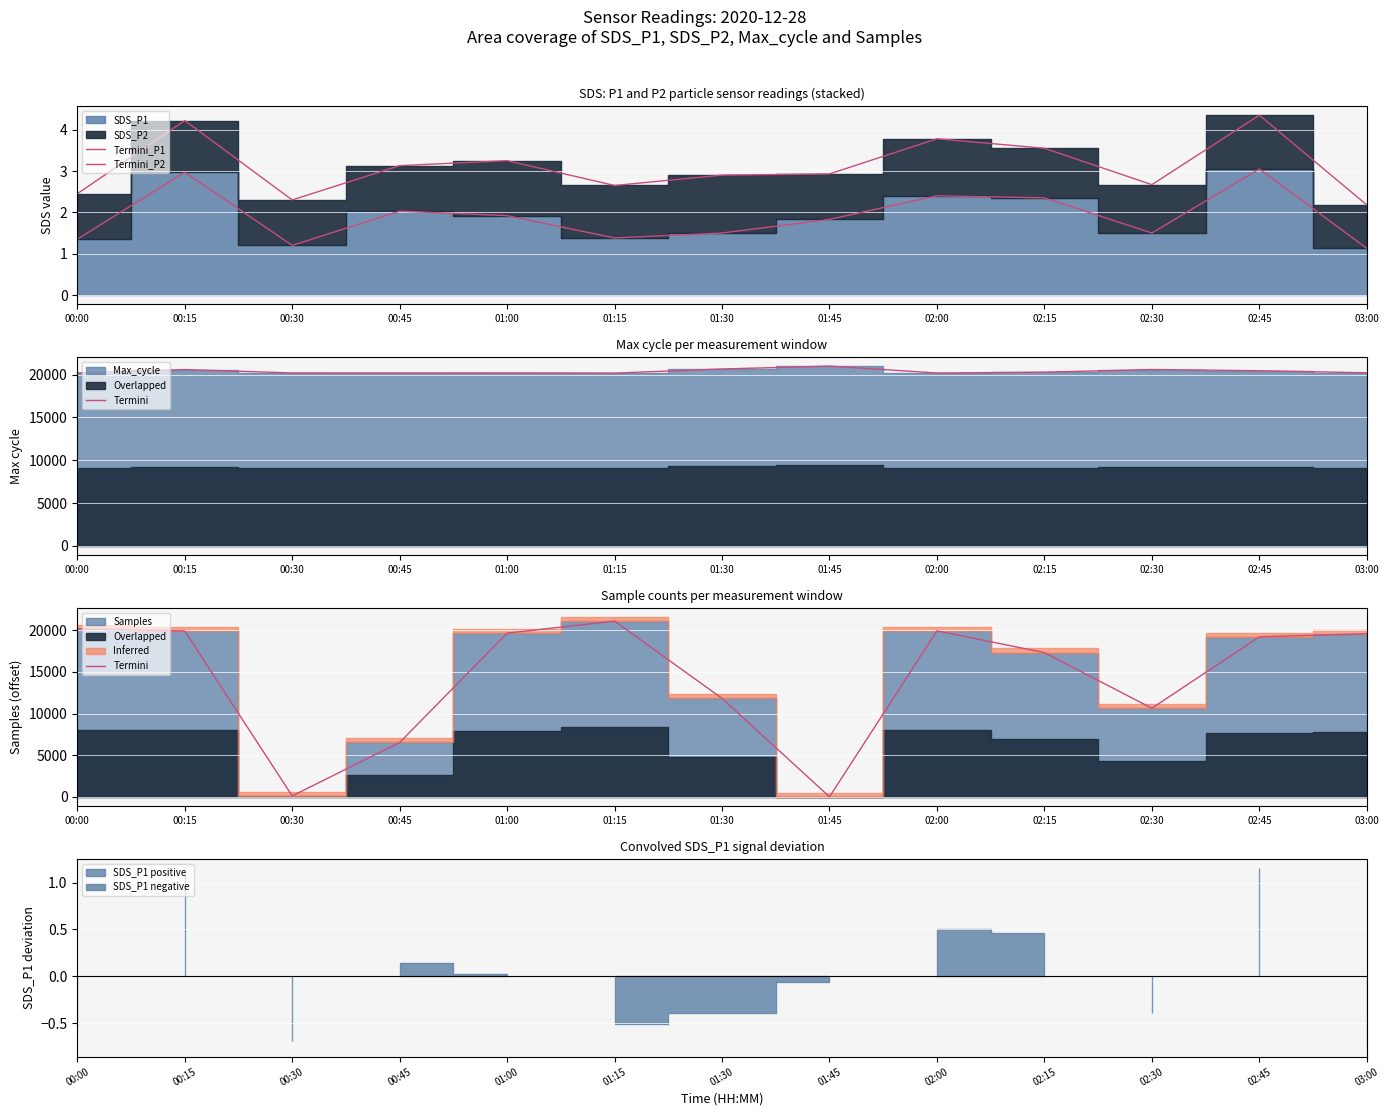

How many intersections are there between Termini_P2 and Termini?

2